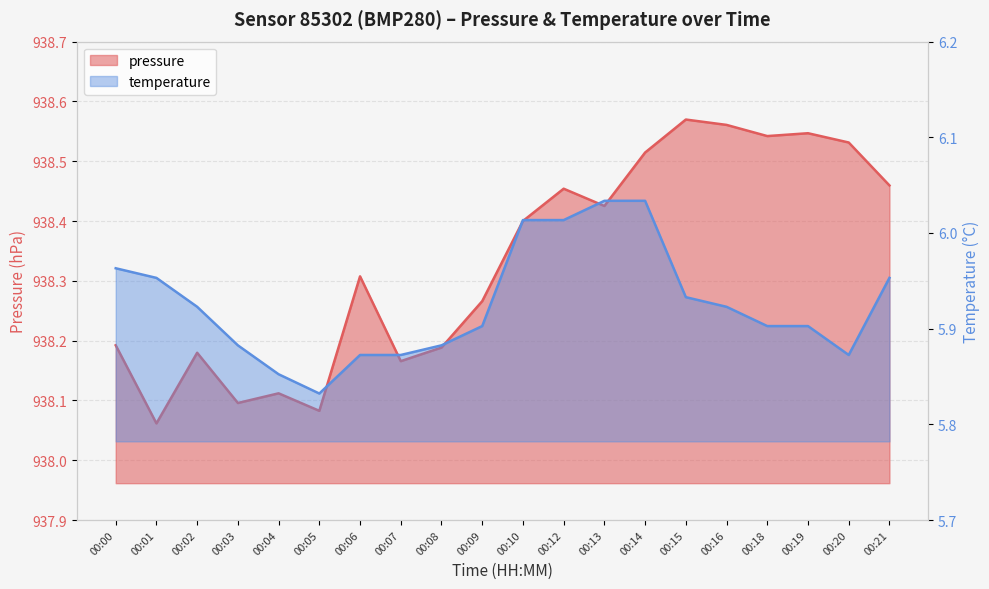

What is the value of the pressure point at the 14th from the left?

938.5